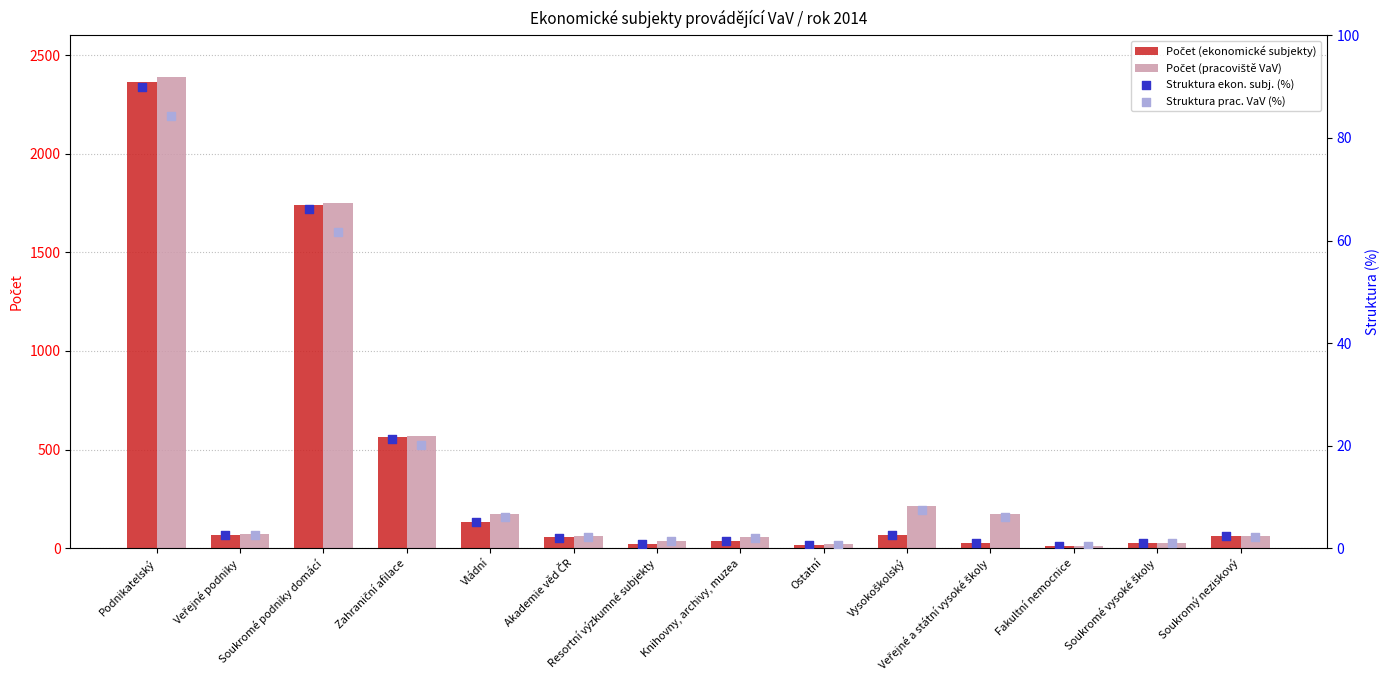

Which series reaches the minimum Y coordinate?

Struktura prac. VaV (%)